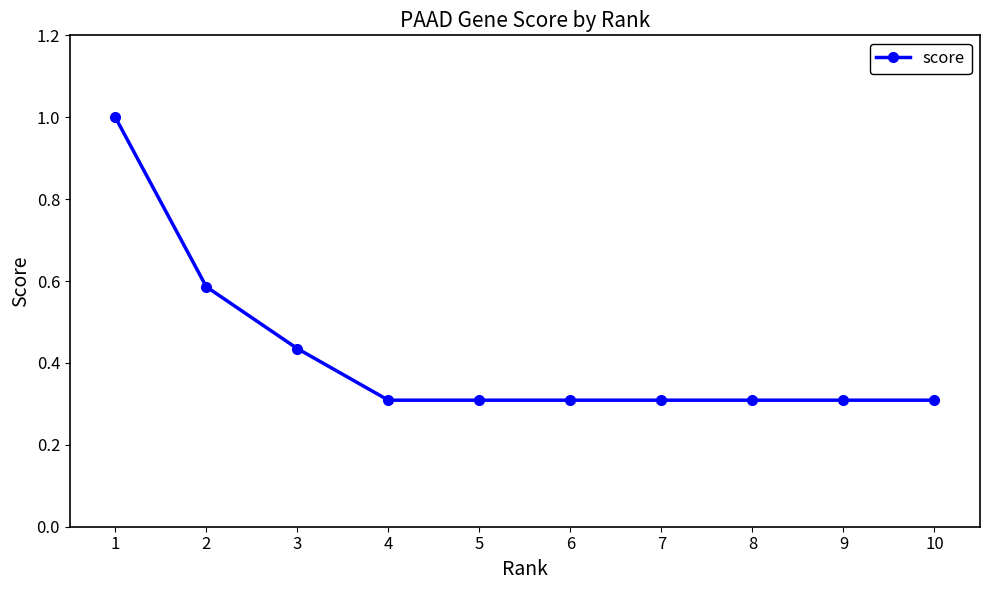

What is the minimum value shown in the chart?

0.3